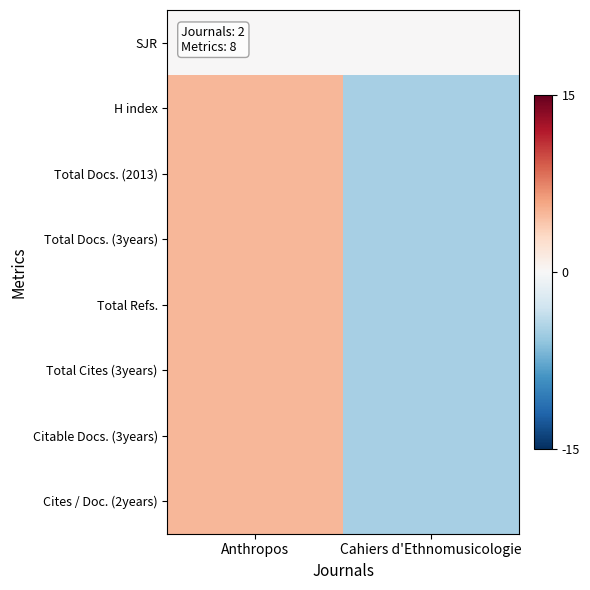

What is the spread (max minus min) of values at Cahiers d'Ethnomusicologie?

5